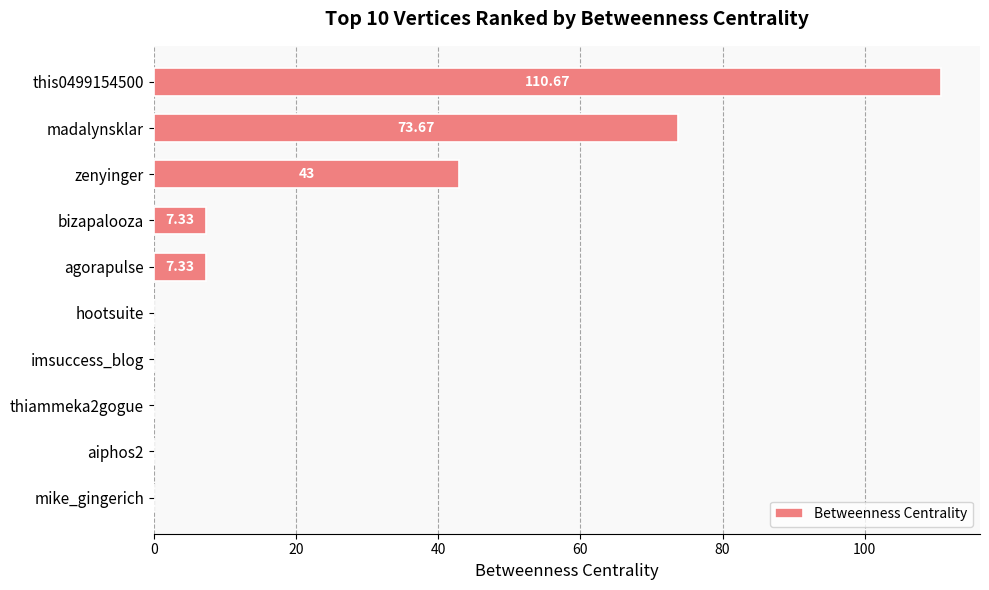

At which label is the value closest to 55?

zenyinger